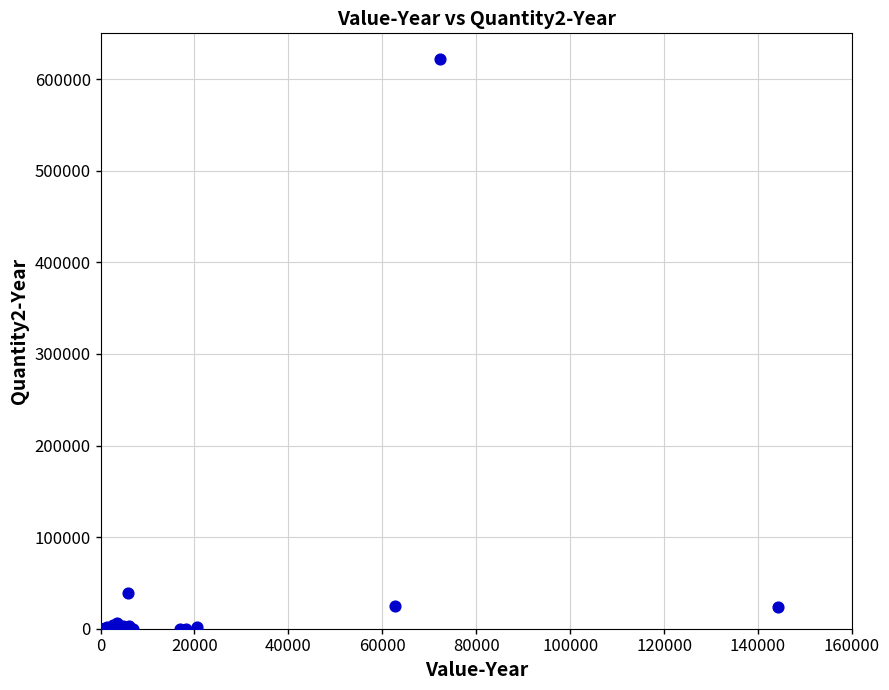

What Y value in the scatter plot is closest to 311000?

39500